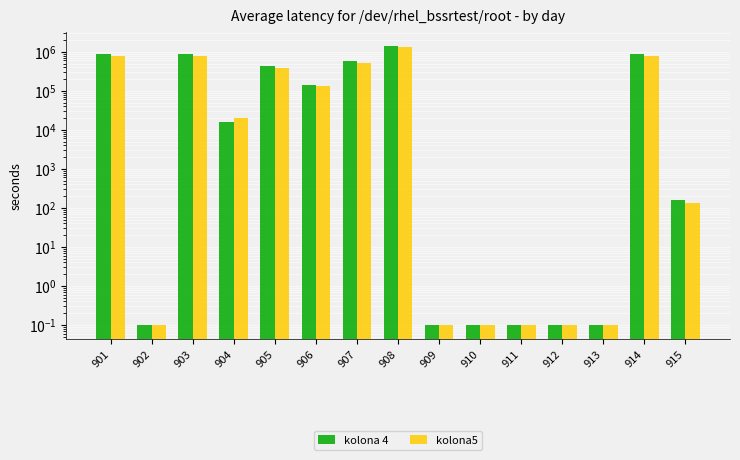

What are all the series names shown in the legend?

kolona 4, kolona5